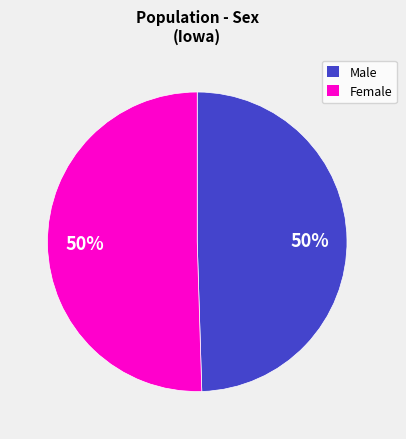

How many segments does this pie chart have?

2